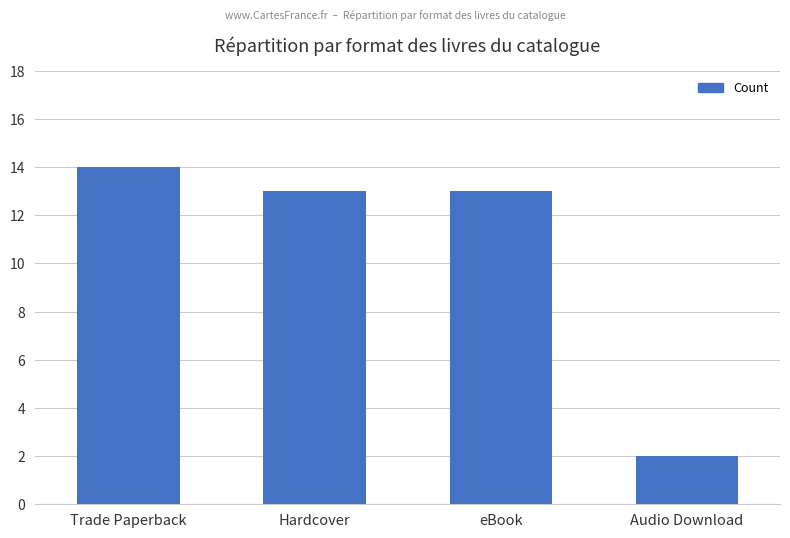

What value does the data have at Hardcover, to the nearest 5?

15